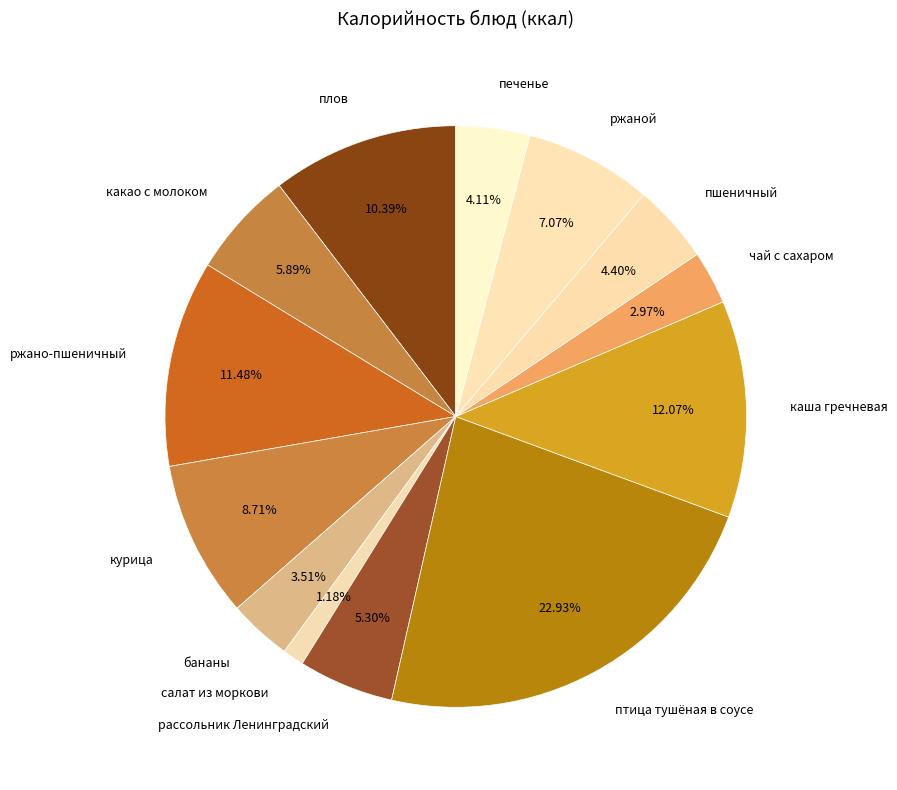

Is птица тушёная в соусе the majority of the pie?

No